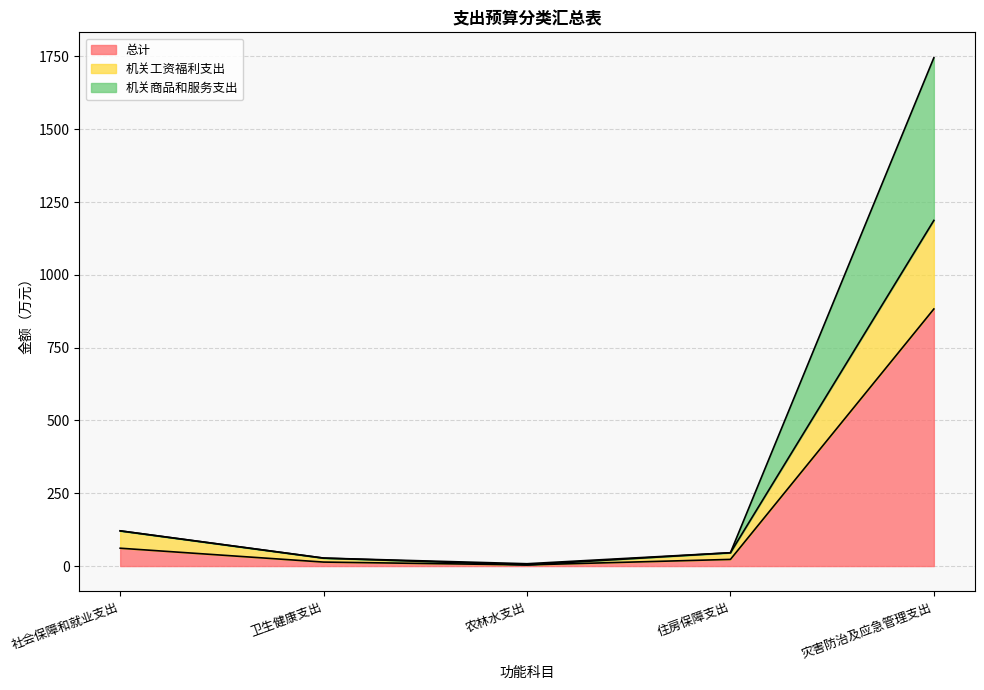

True or false: 总计 and 机关商品和服务支出 intersect in this chart.

False